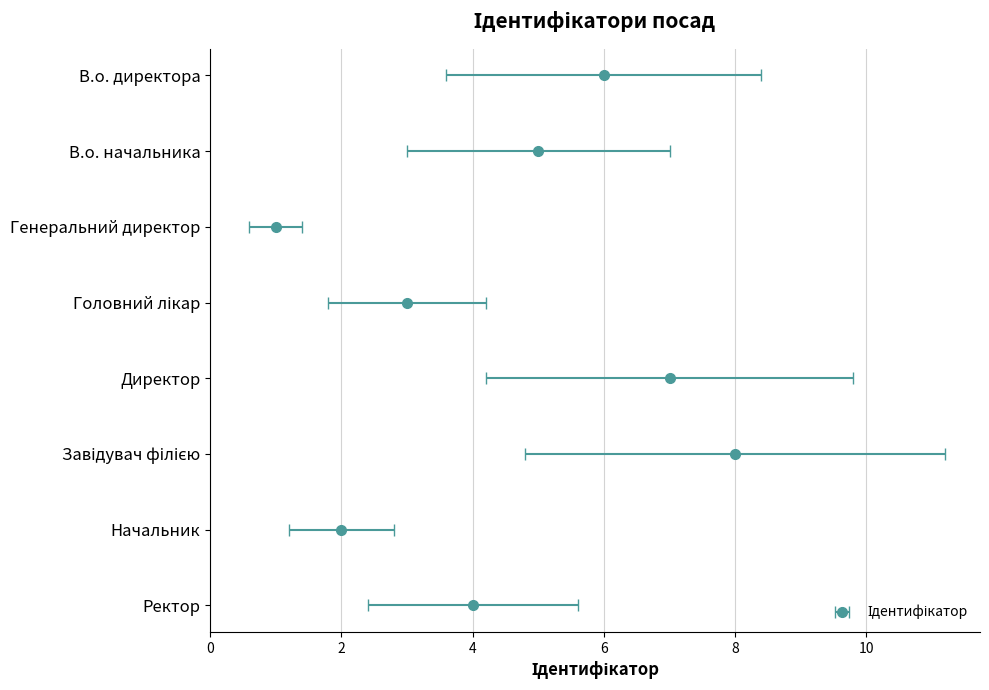

Where is the data nearest to the value 4?

Ректор